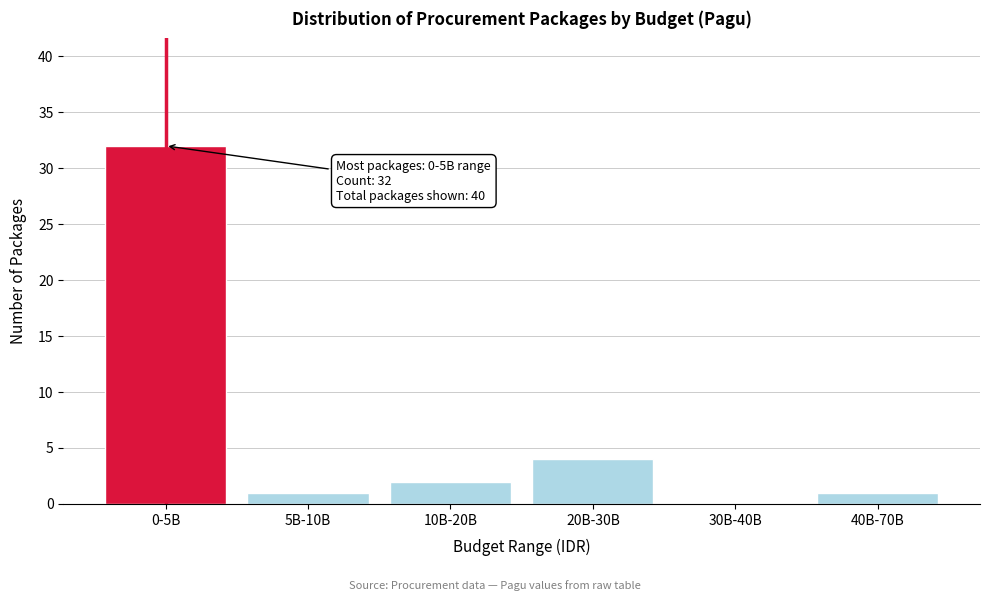

Reading right to left, extract all data points from this chart.

40B-70B=1	30B-40B=0	20B-30B=4	10B-20B=2	5B-10B=1	0-5B=32